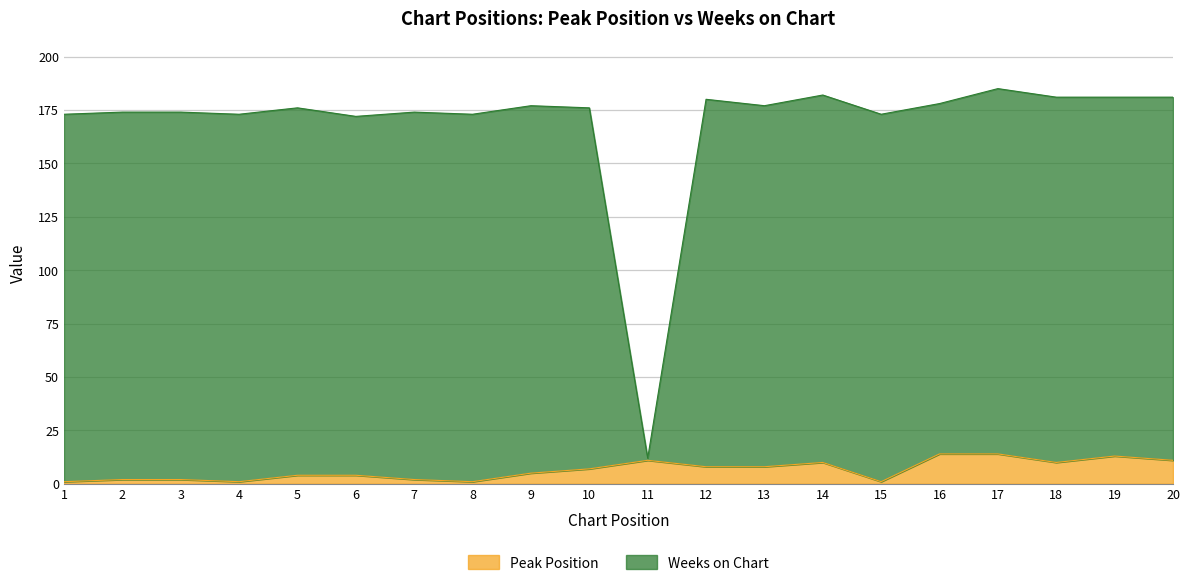

What is the difference between the maximum and minimum values in the Peak Position series?

13